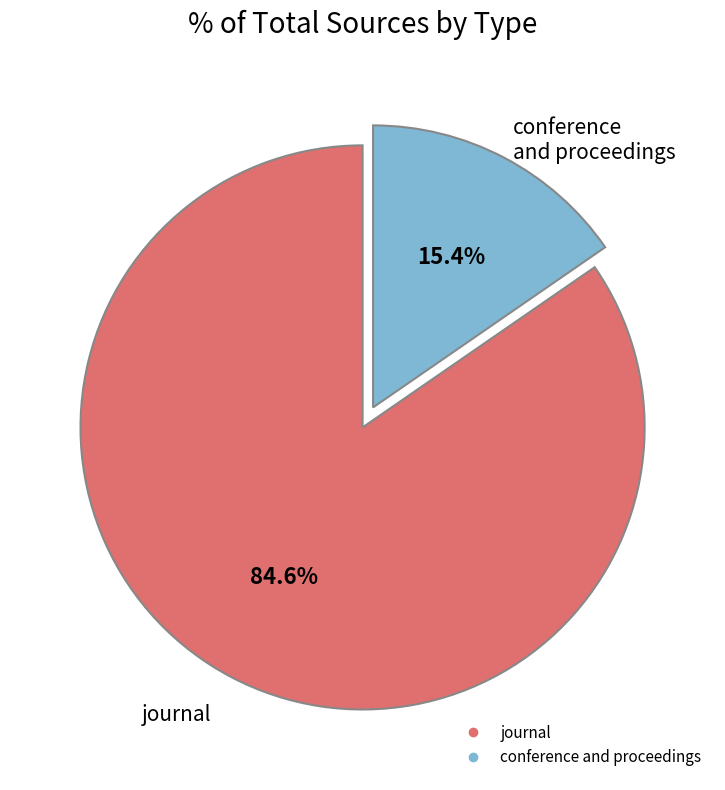

Is the sum of conference and proceedings and journal greater than half?

Yes